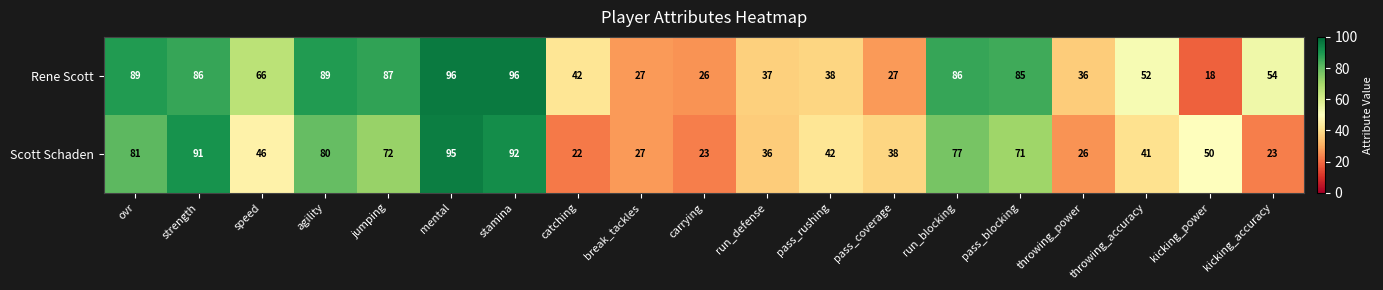

At which category is the sum across all series the highest?

mental